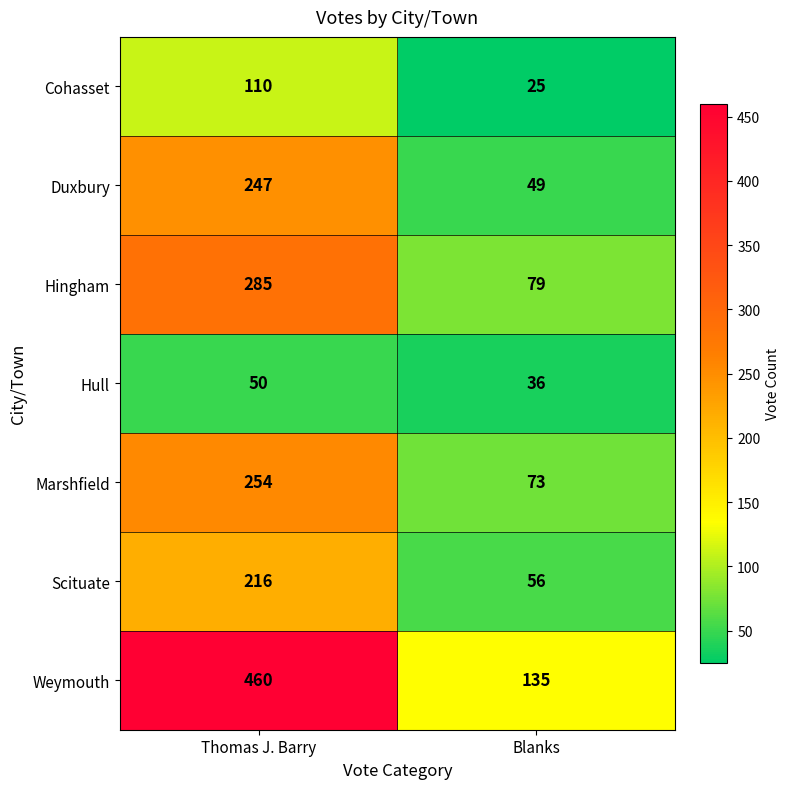

What is the maximum value shown in the chart?

460